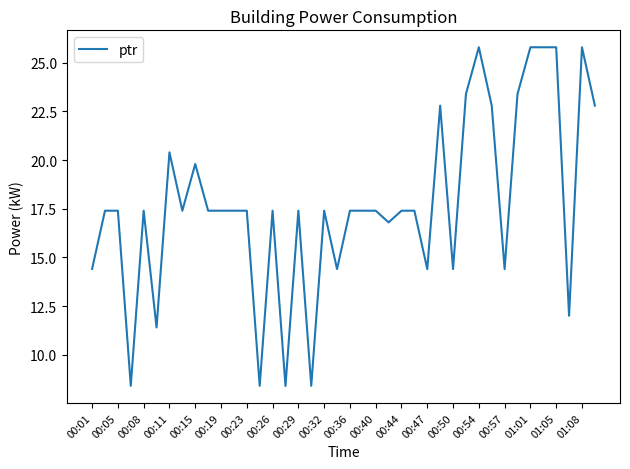

What is the smallest value displayed?

8.4